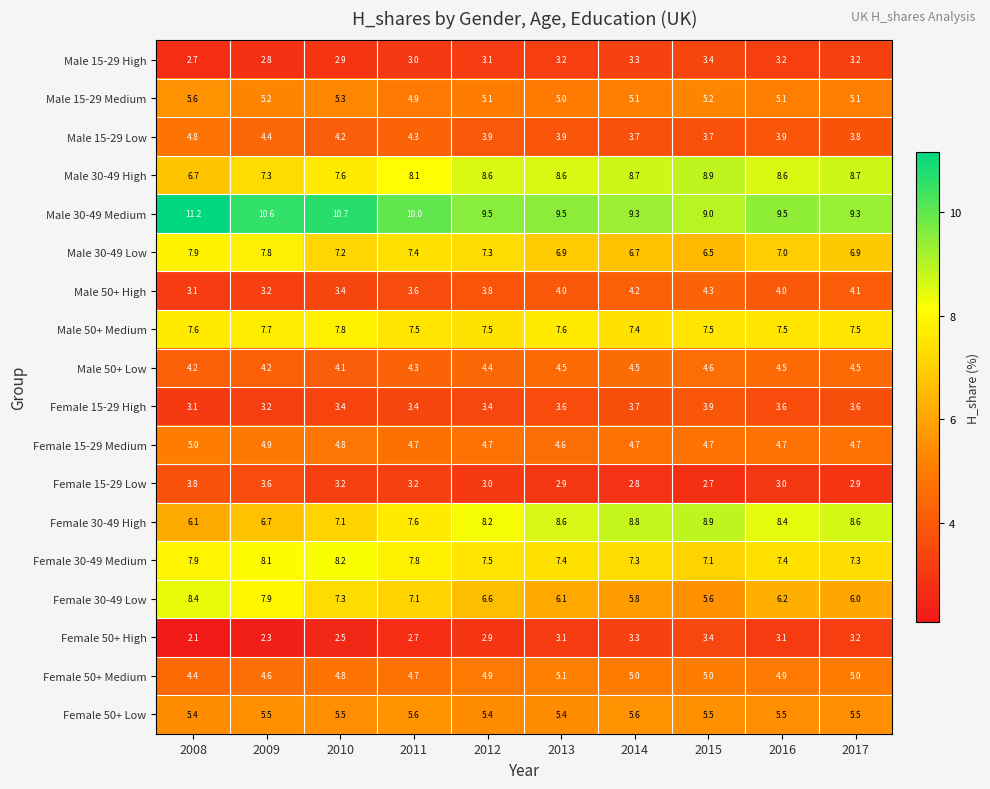

At how many categories does at least one series exceed 6?

10